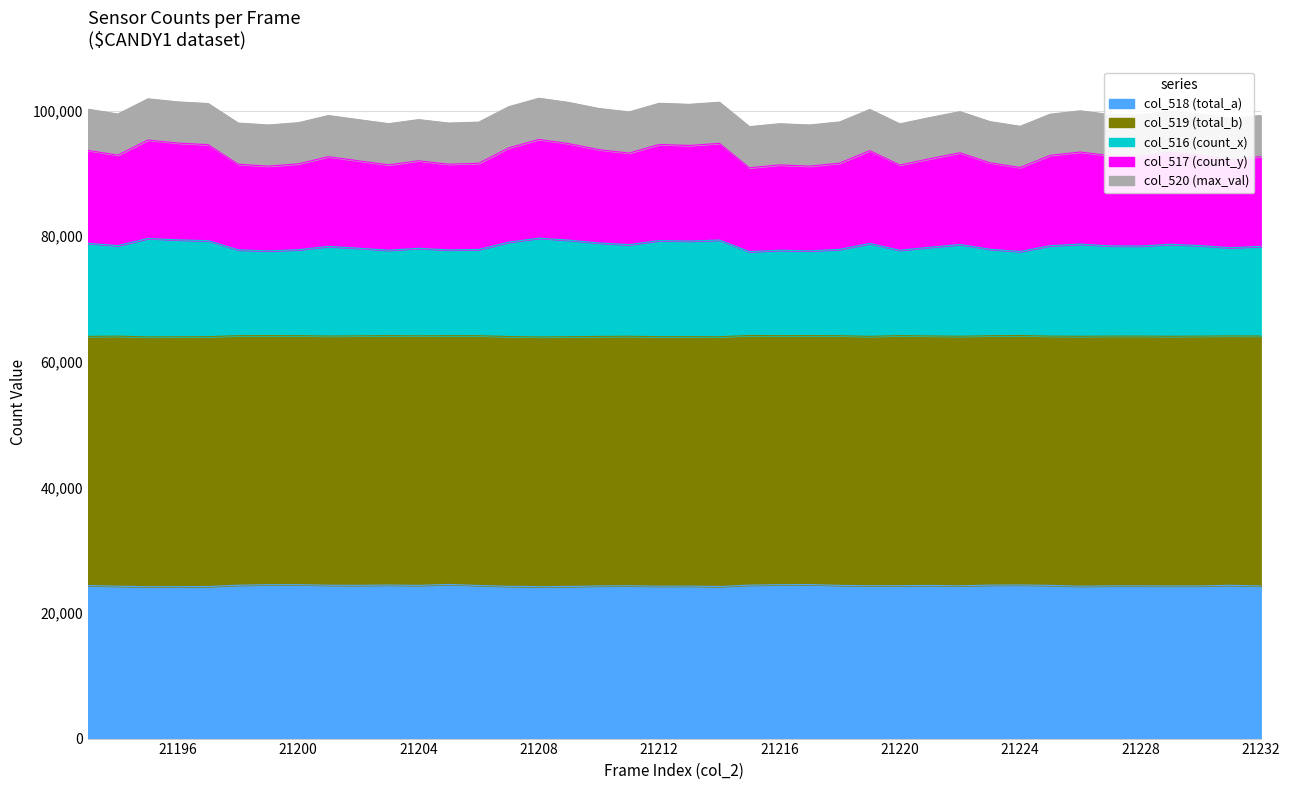

Is it true that col_518 equals 33262 at 21217?

False